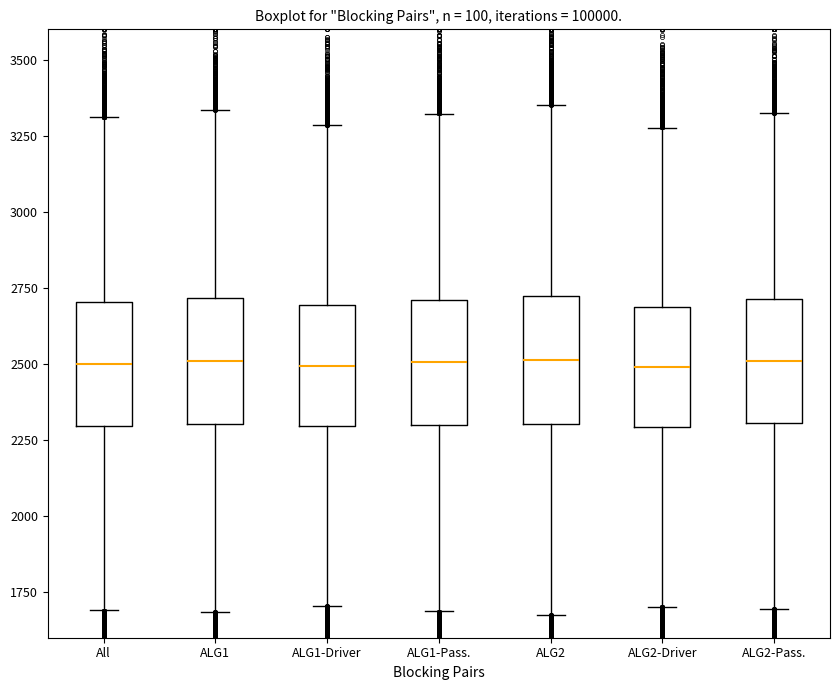

Where is the upper edge of the box for ALG2 on the y-axis? The values are not printed on the chart, so give them approximately, as read against the axis.

2700